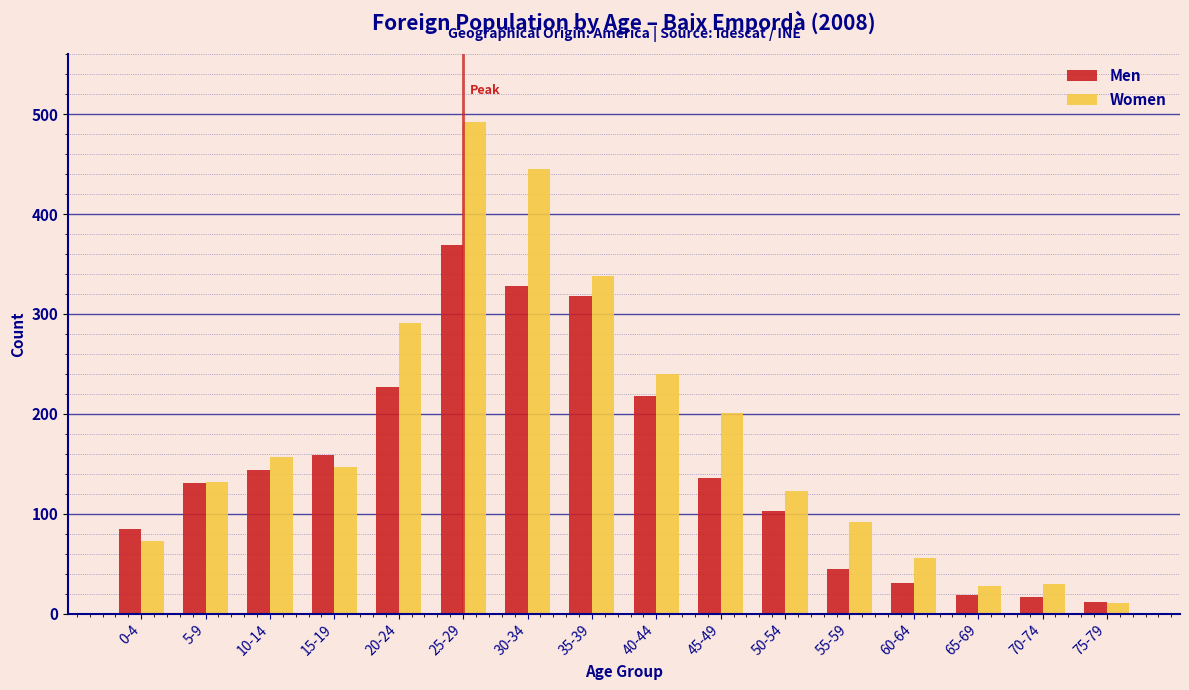

The Women series shows 47 at 65-69. True or false?

False